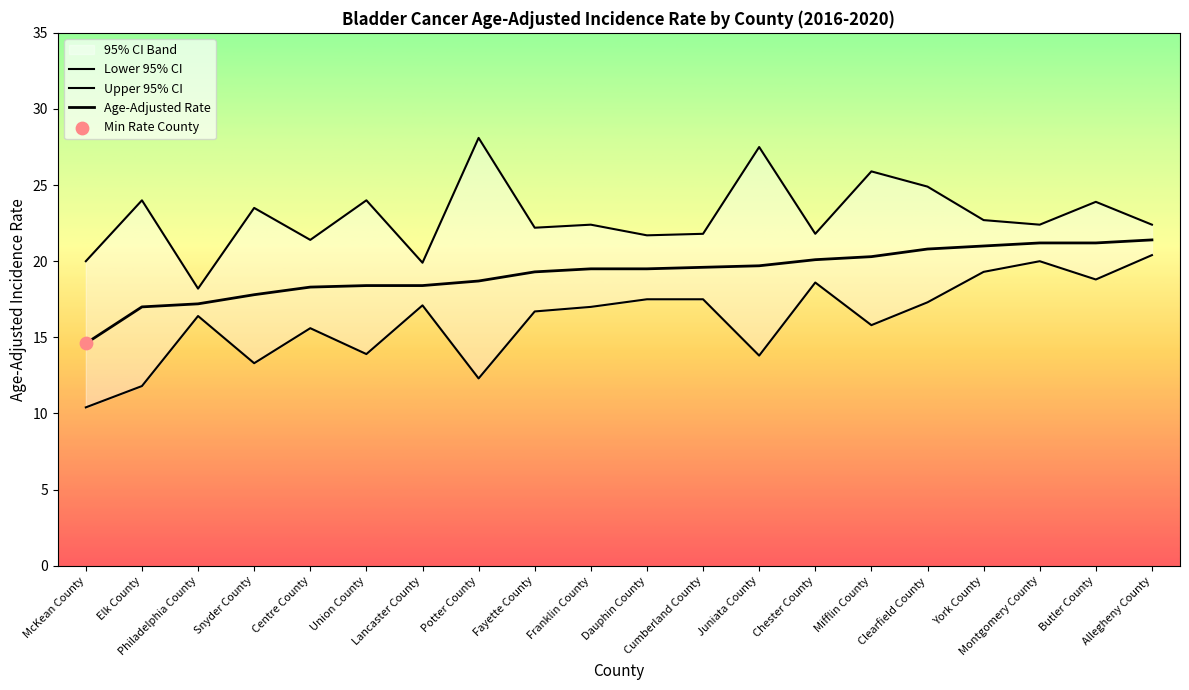

Is the value of Age-Adjusted Rate at Mifflin County greater than the value of Lower 95% CI at Fayette County?

Yes